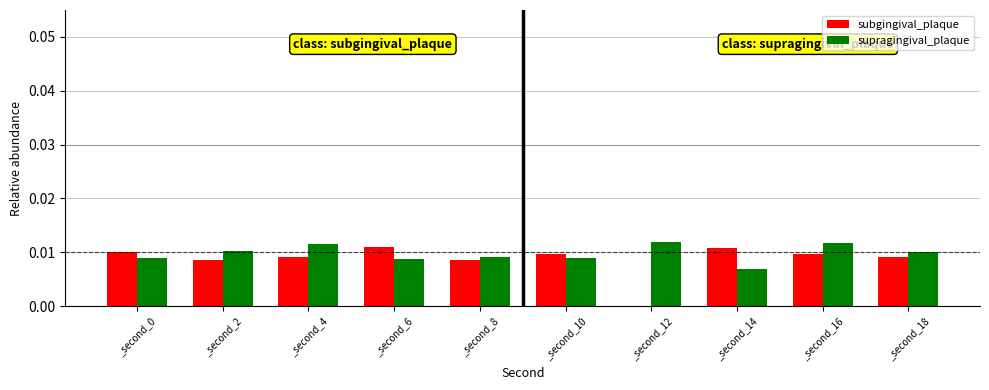

True or false: subgingival_plaque has a value of 0.0 at _second_16.

True